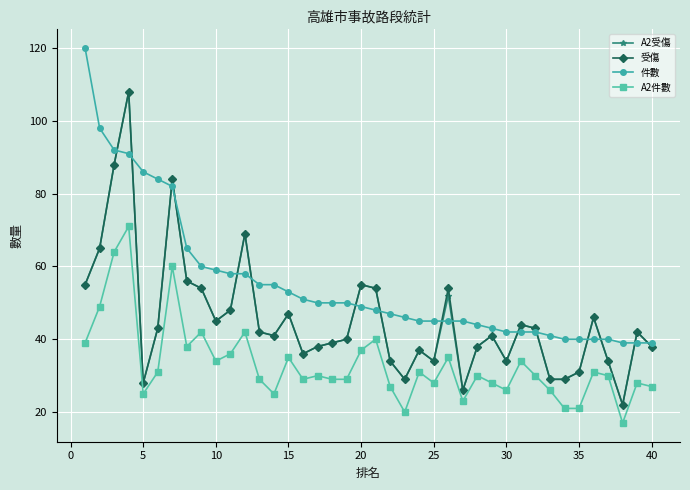

Which series has the largest total across all categories?

件數